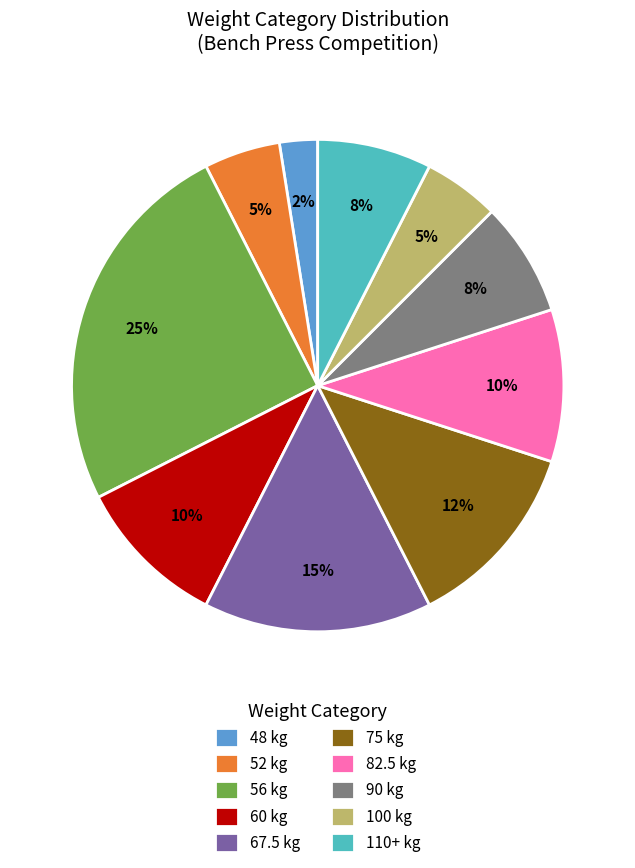

Count the number of slices in the pie.

10